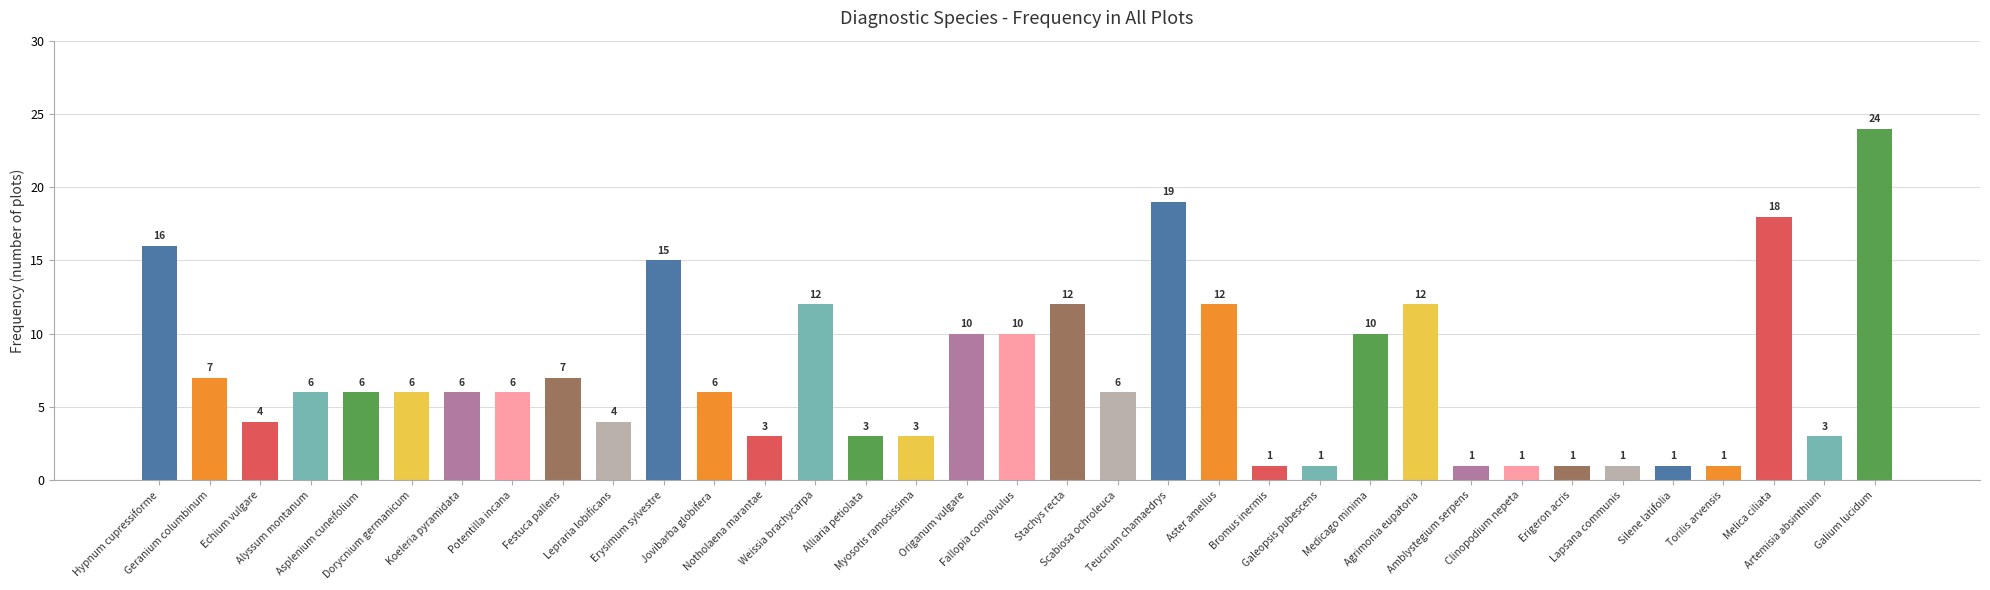

The chart shows a value of 12 at Agrimonia eupatoria. True or false?

True